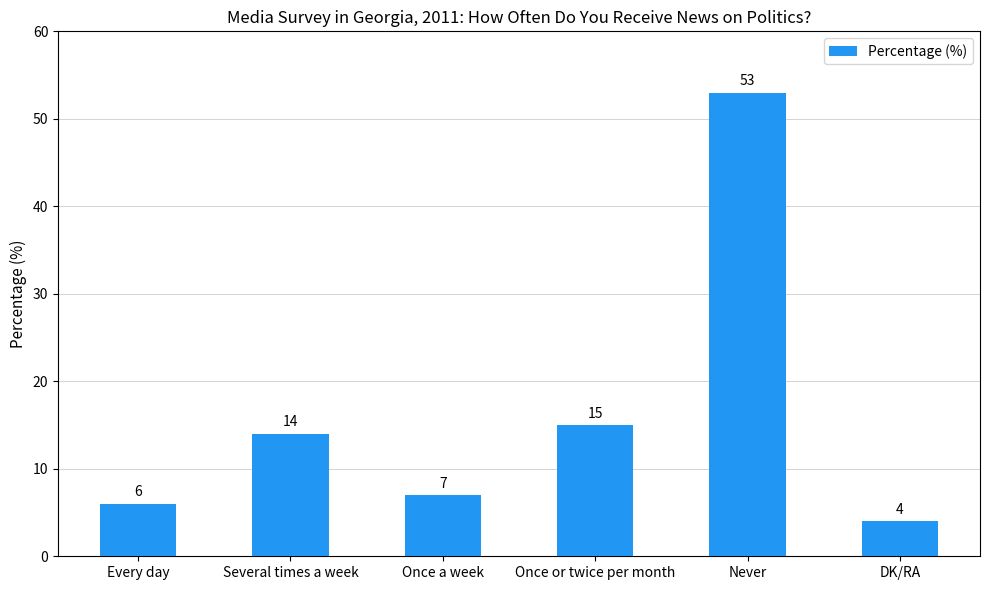

Reading right to left, list all the values displayed in this chart.

4	53	15	7	14	6